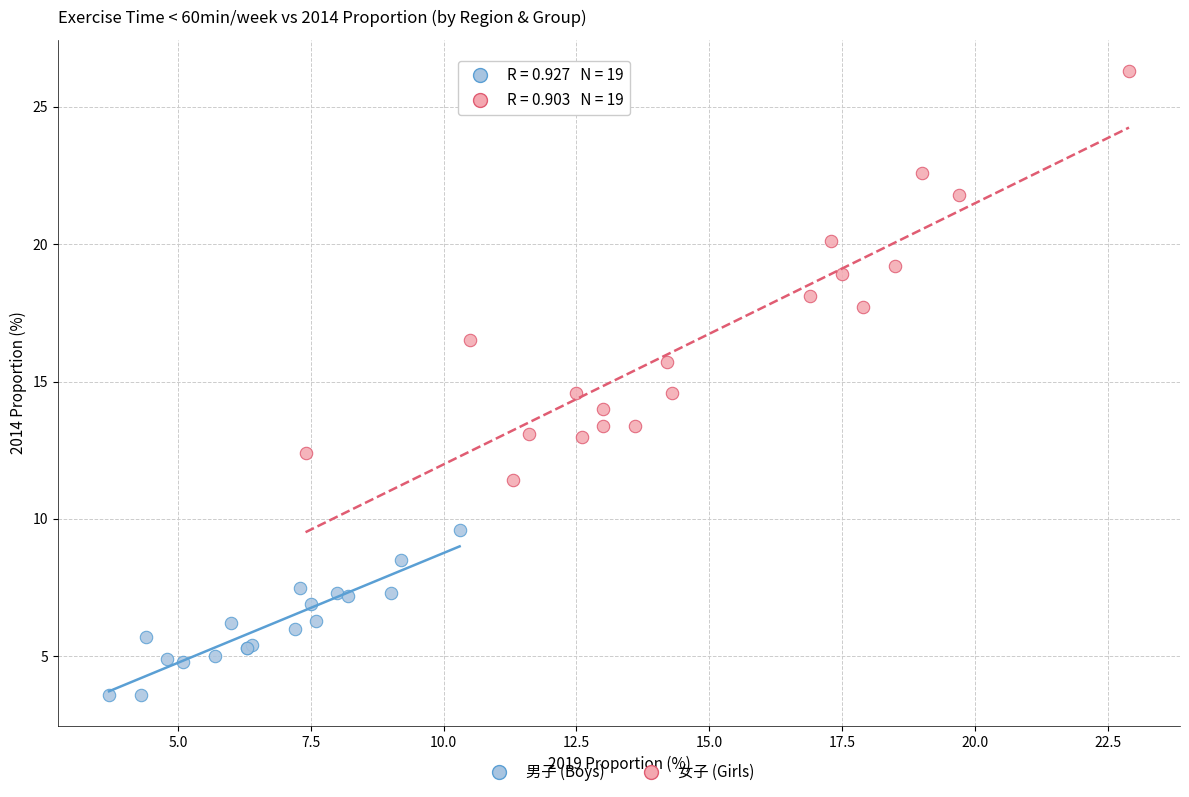

Which series reaches the maximum Y coordinate?

女子 (Girls)